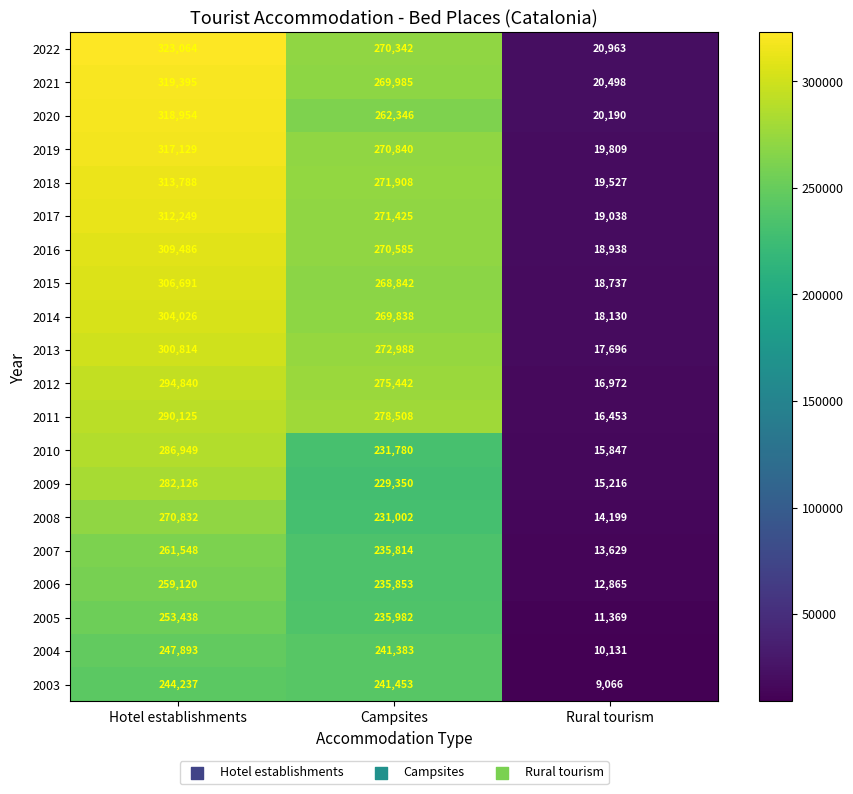

Which category has the lowest value across all series?

Rural tourism